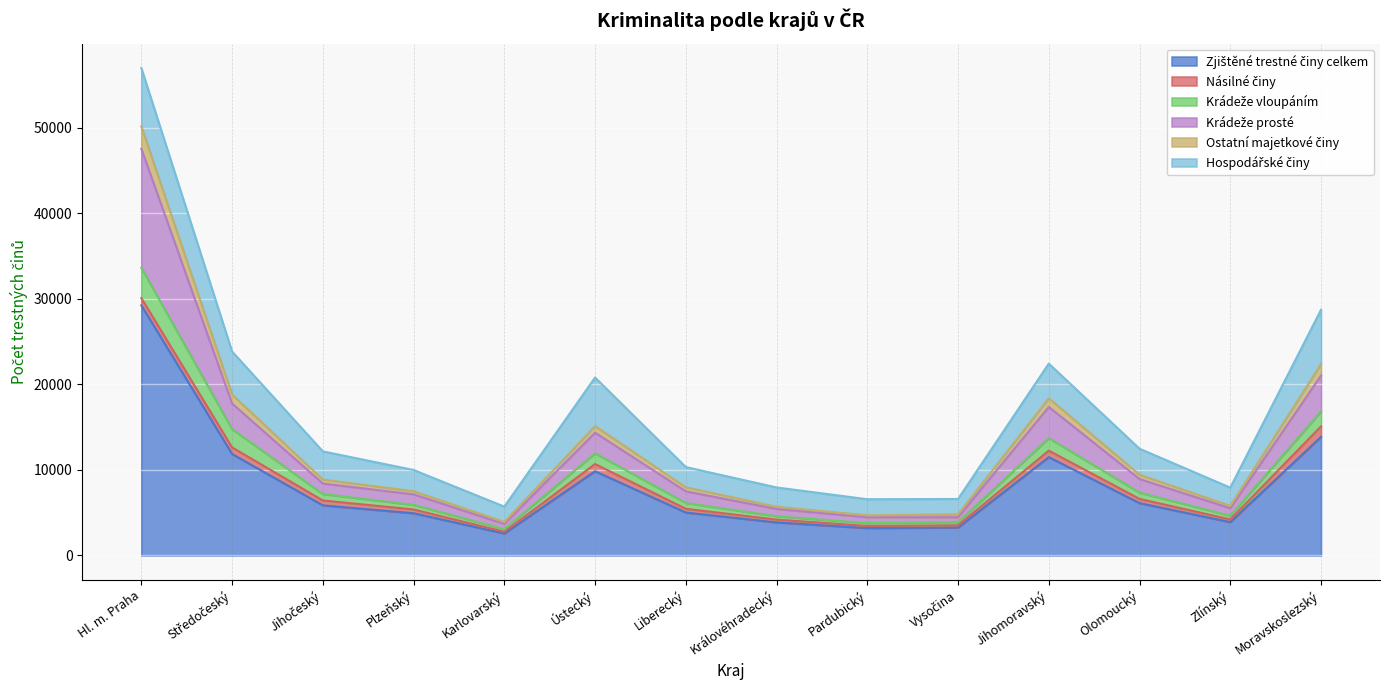

At which category is the sum across all series the highest?

Hl. m. Praha